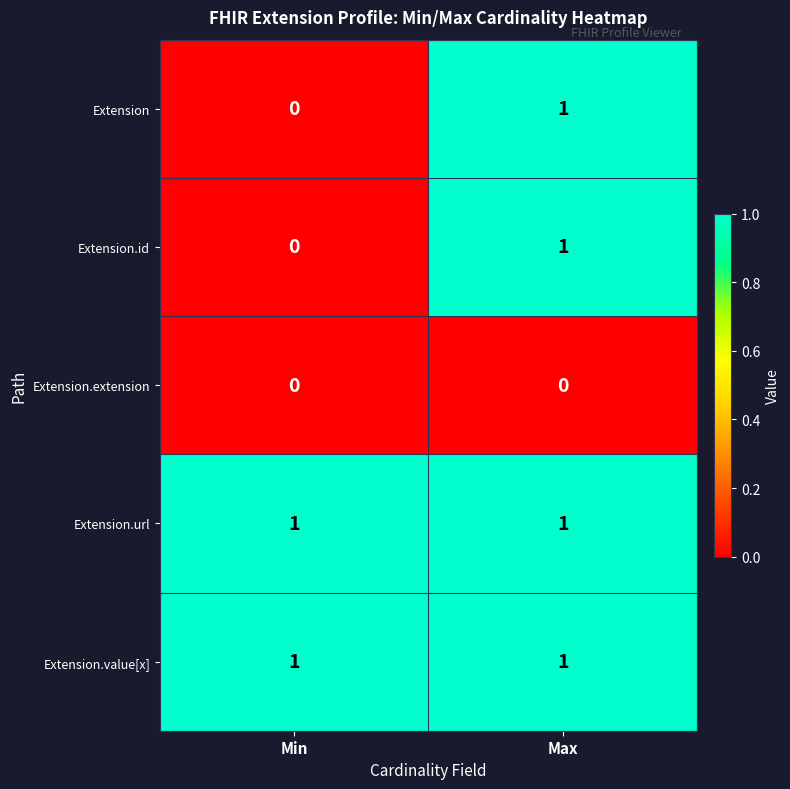

True or false: Extension.value[x] has a value of 1 at Min.

True